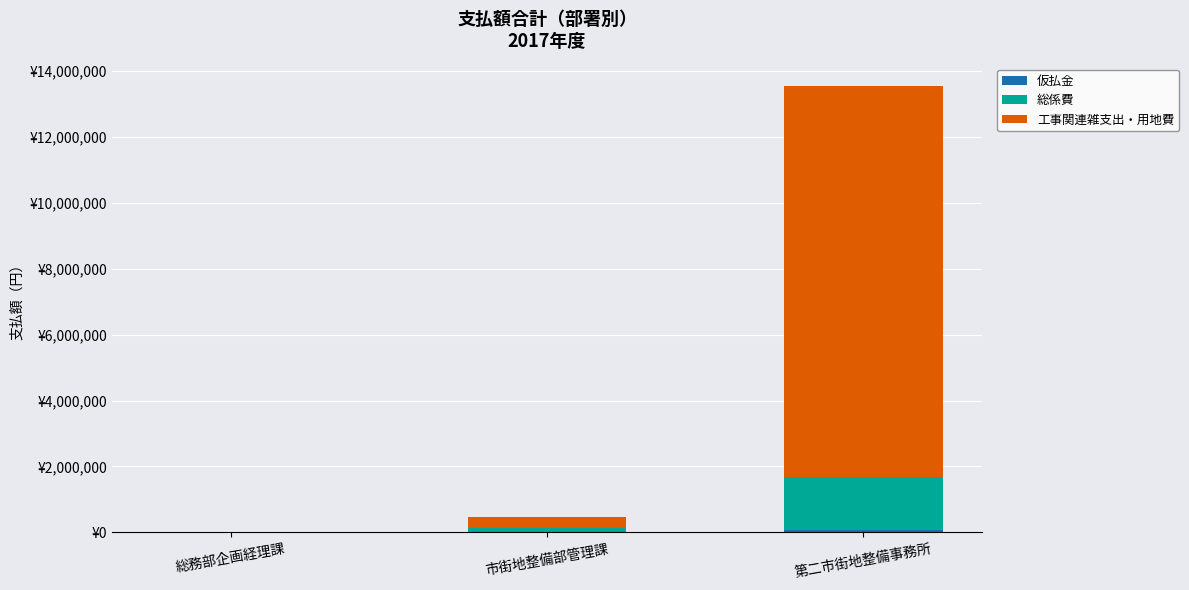

At 総務部企画経理課, list the series in order from largest to smallest.

工事関連雑支出・用地費, 総係費, 仮払金